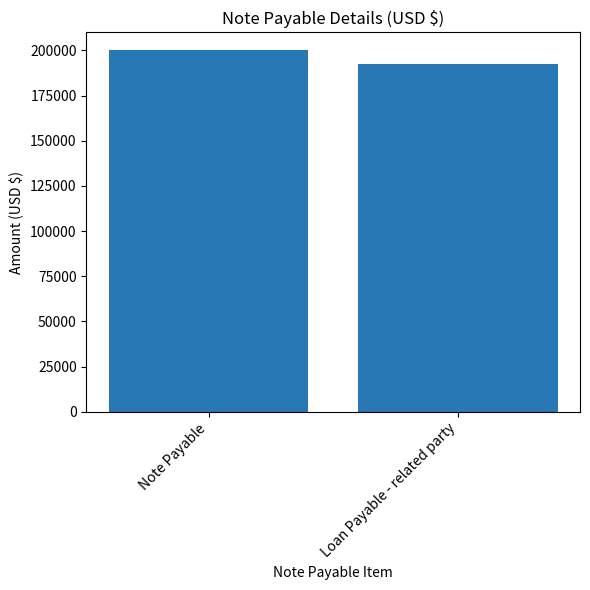

How many values are below 200000?

1